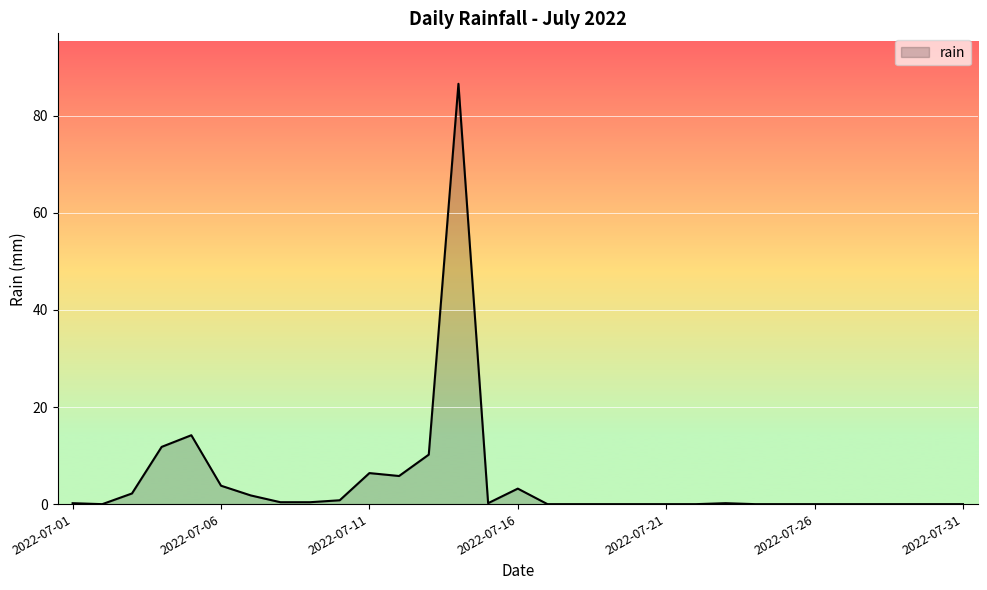

What is the maximum value shown in the chart?

86.6